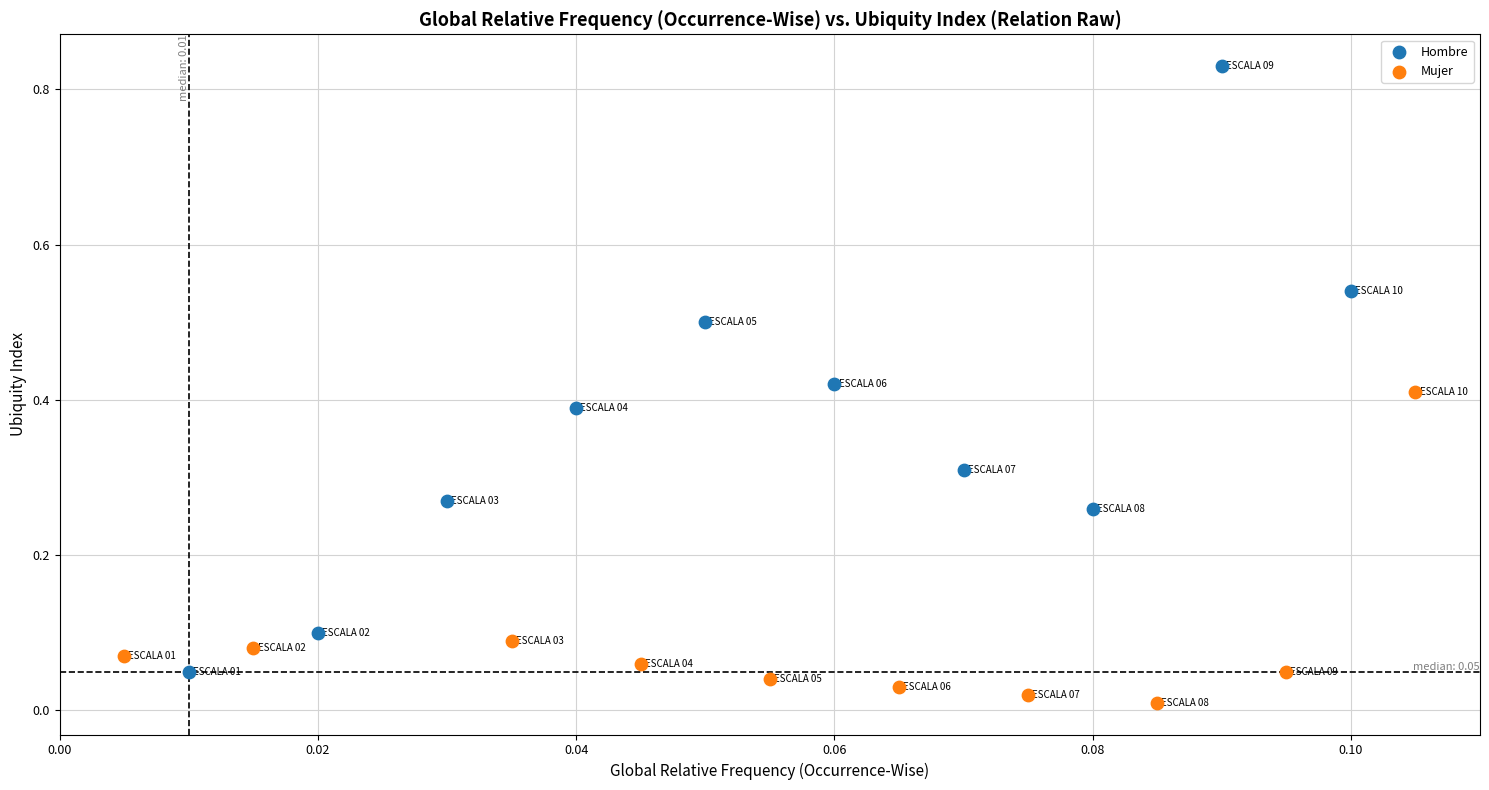

Which series reaches the minimum Y coordinate?

Mujer